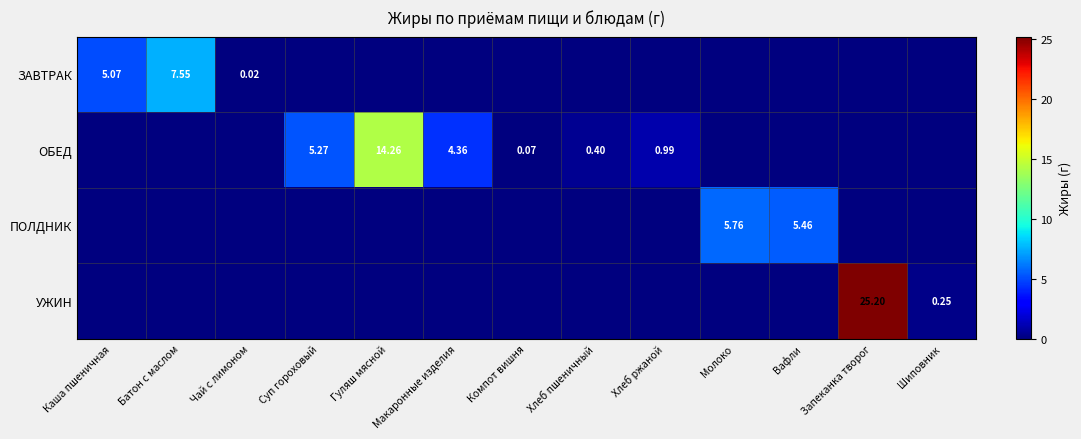

What is the sum of all ЗАВТРАК values?

12.6